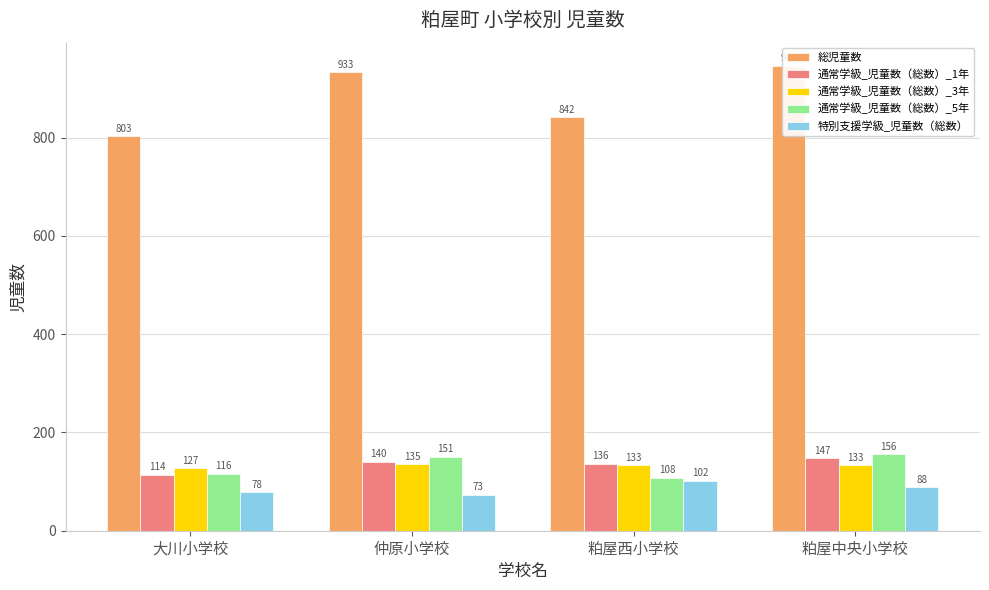

True or false: 通常学級_児童数（総数）_3年 has a value of 194 at 仲原小学校.

False